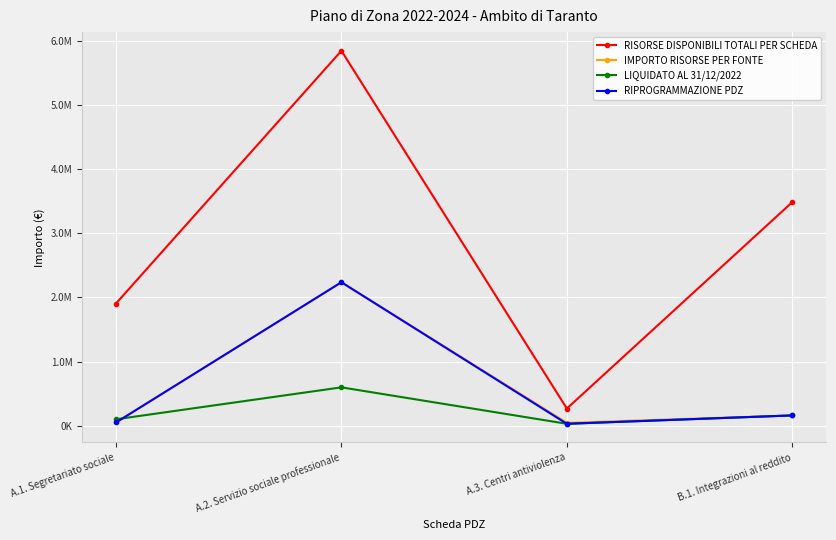

What is the total value across all series at A.2. Servizio sociale professionale?

10907337.2